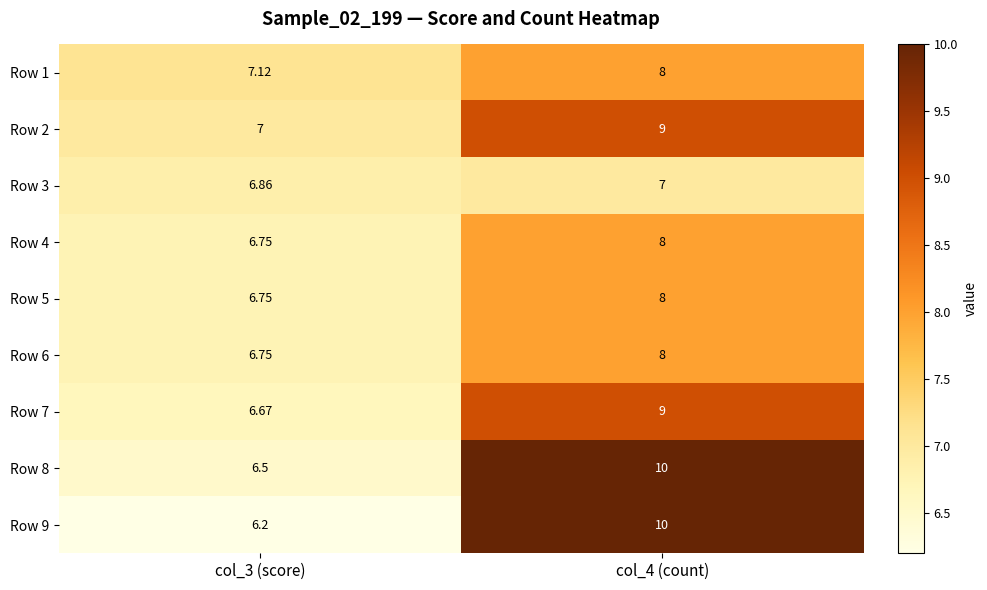

Is the value of Row 9 at col_4 (count) greater than the value of Row 5 at col_4 (count)?

Yes